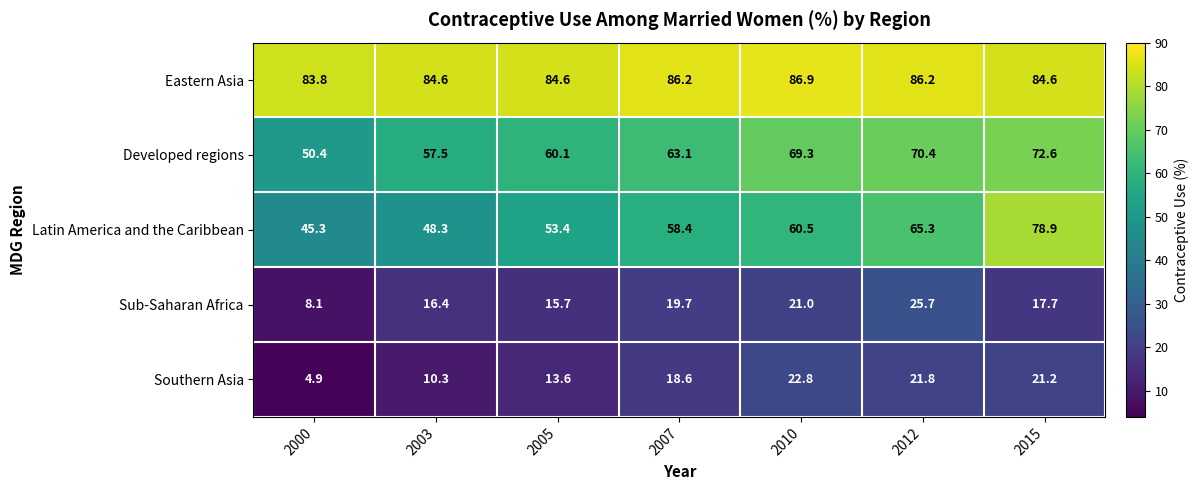

List the series in order of their peak value, lowest first.

Southern Asia, Sub-Saharan Africa, Developed regions, Latin America and the Caribbean, Eastern Asia